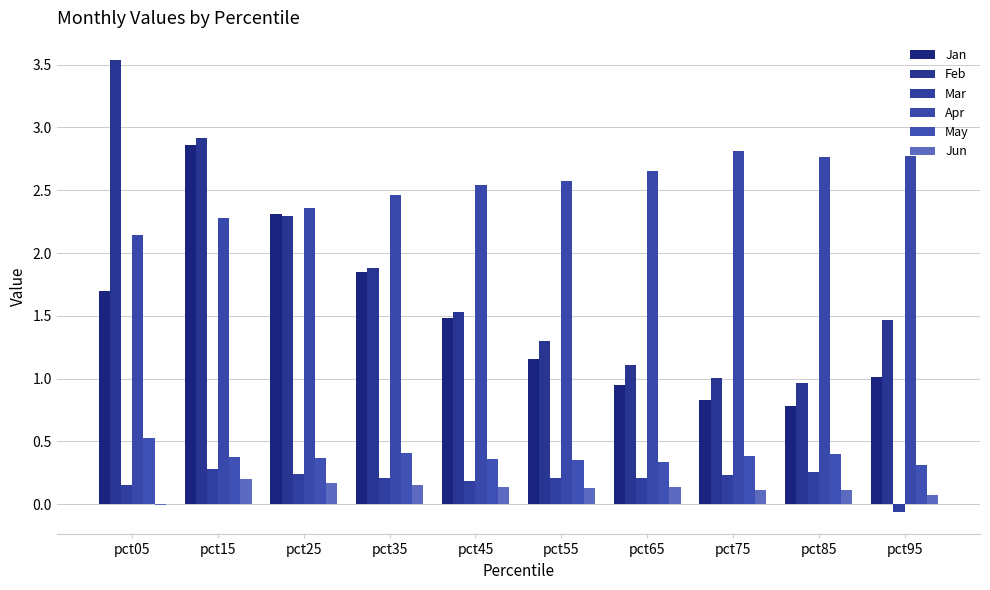

What is the difference between the Feb values at pct95 and pct45?

0.1